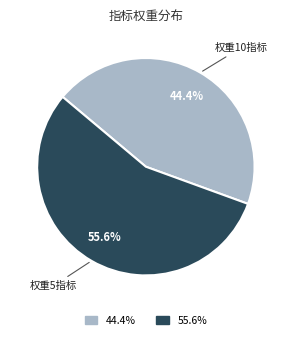

Is there a majority slice in this chart?

Yes